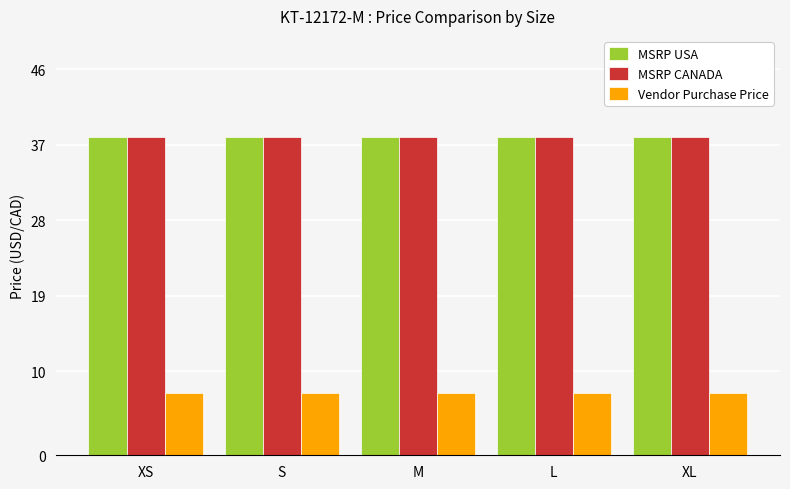

How many groups of bars are there?

5